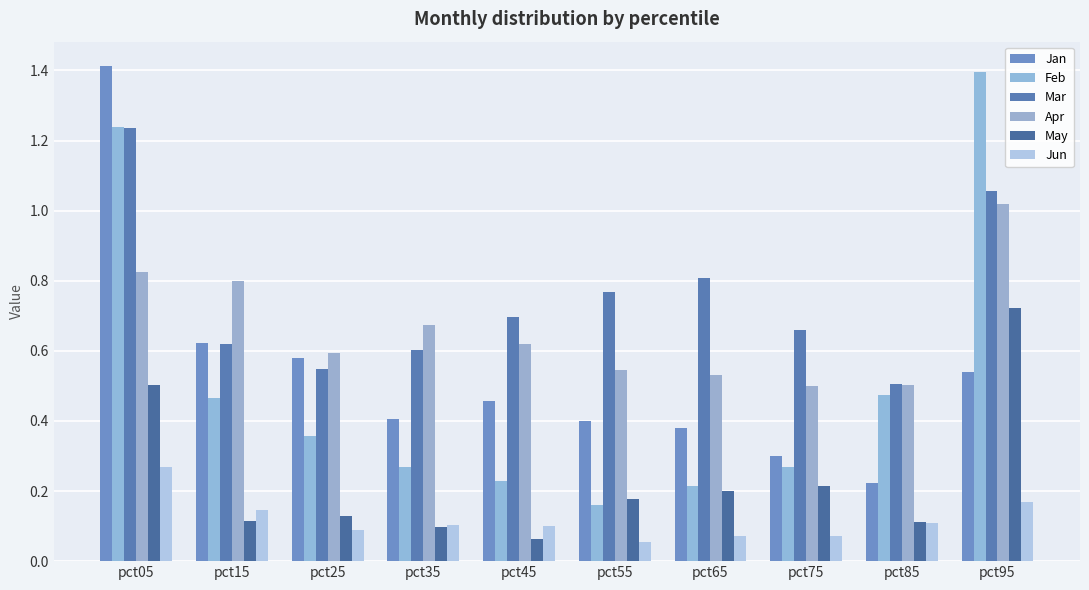

How many categories are shown in the chart?

10